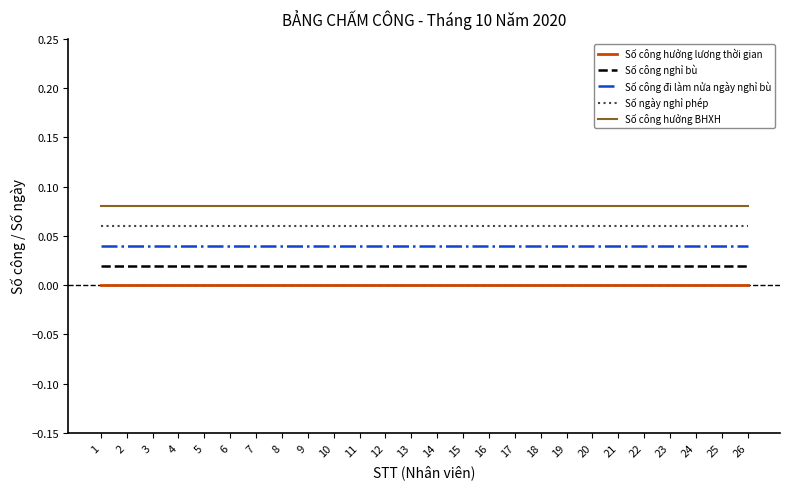

Rank the series by their average value, from highest to lowest.

Số công hưởng BHXH, Số ngày nghỉ phép, Số công đi làm nửa ngày nghỉ bù, Số công nghỉ bù, Số công hưởng lương thời gian